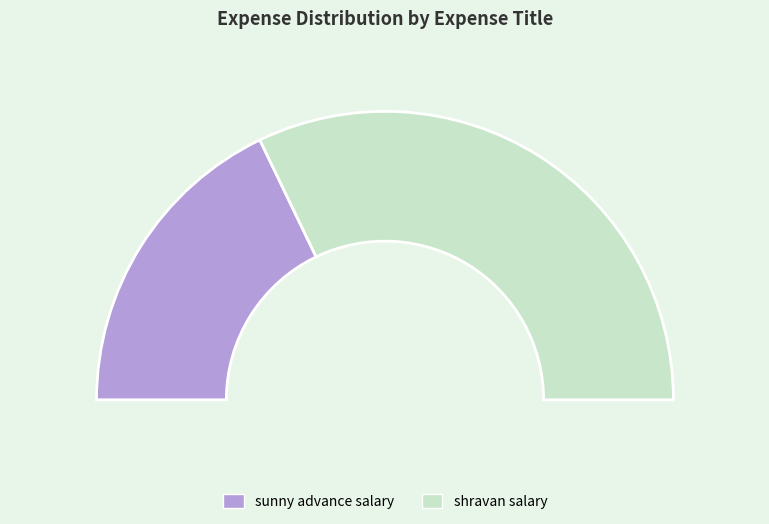

Combined, do sunny advance salary and shravan salary account for over 50%?

Yes